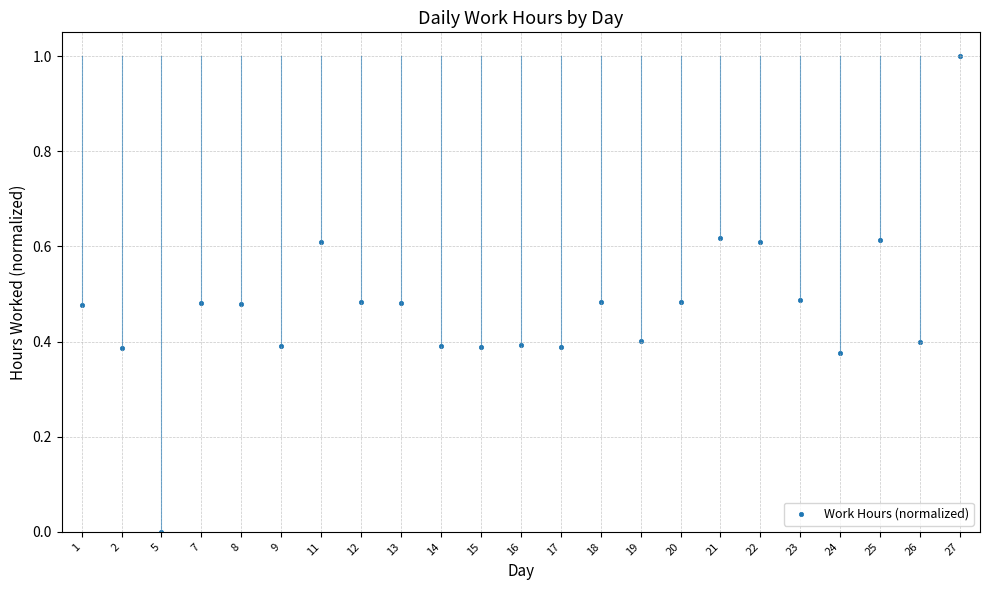

What is the range of Y values (max minus min)?

1.0